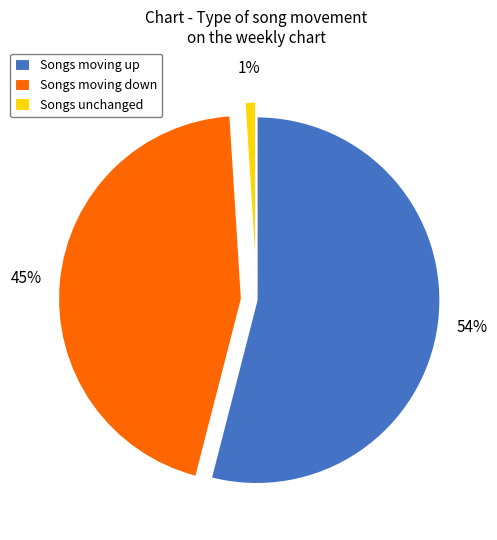

The Songs moving down slice represents 45% of the pie. True or false?

True